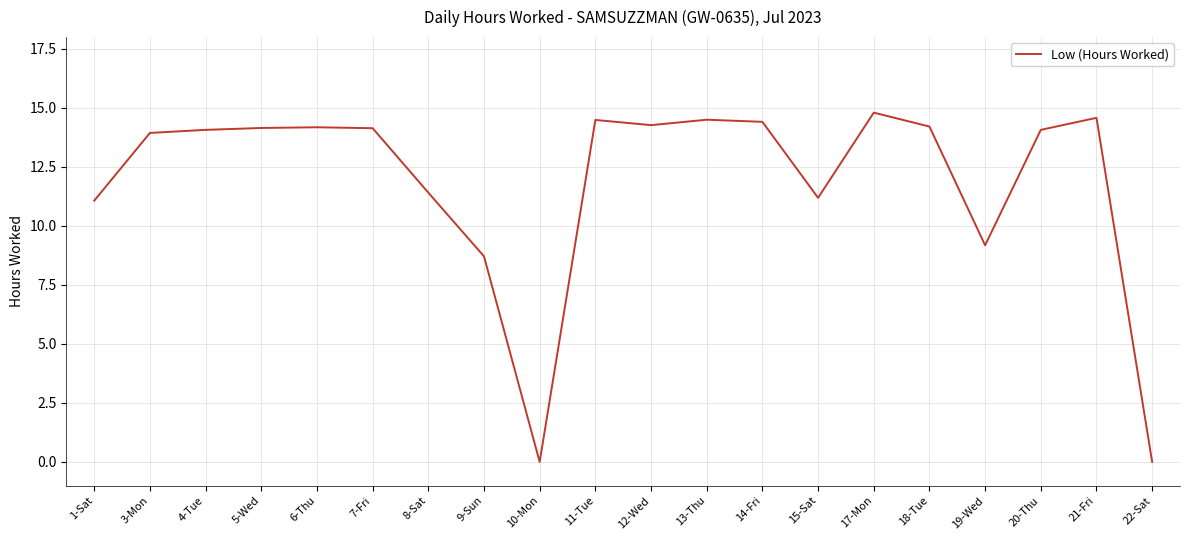

Does the chart have visible grid lines?

Yes